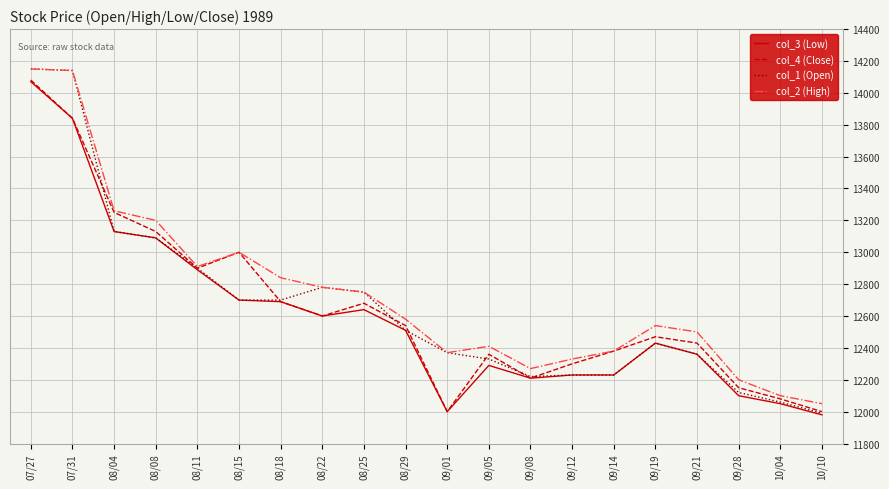

Which series changed the most between 08/25 and 09/21?

col_1 (Open)